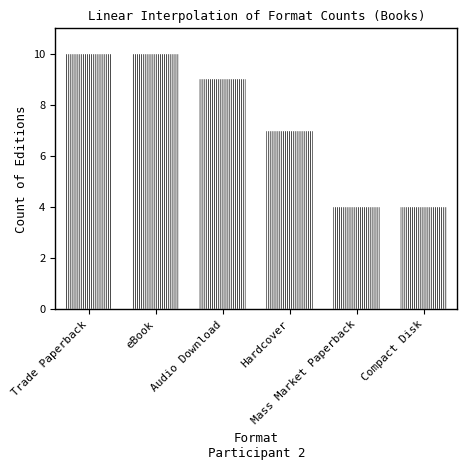

What is the greatest value displayed?

10